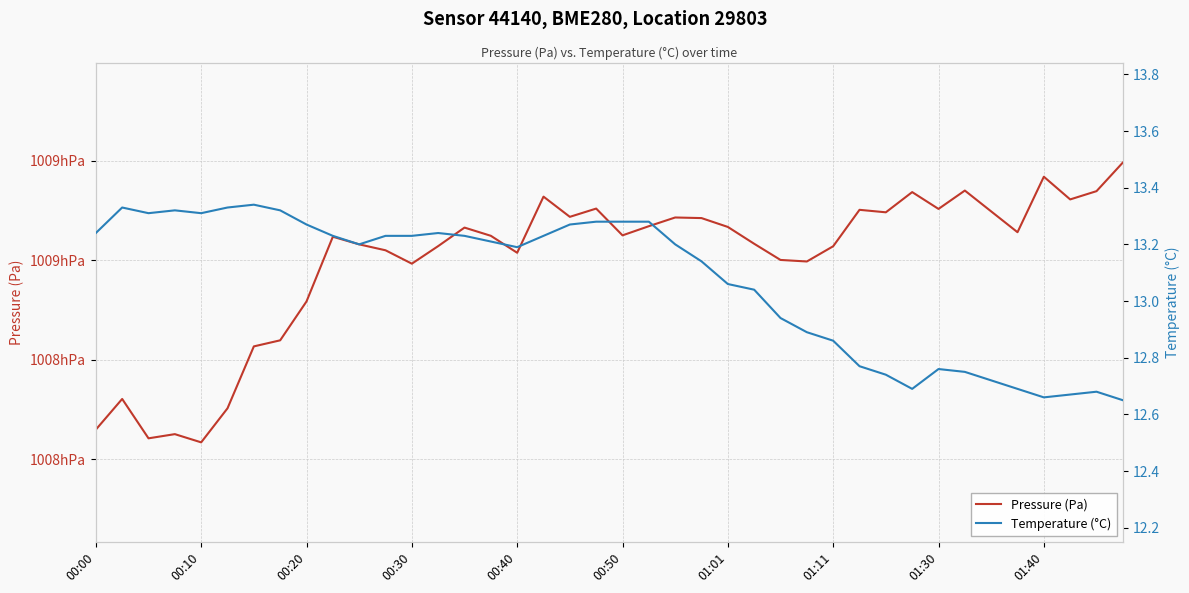

Which category has the lowest value across all series?

39